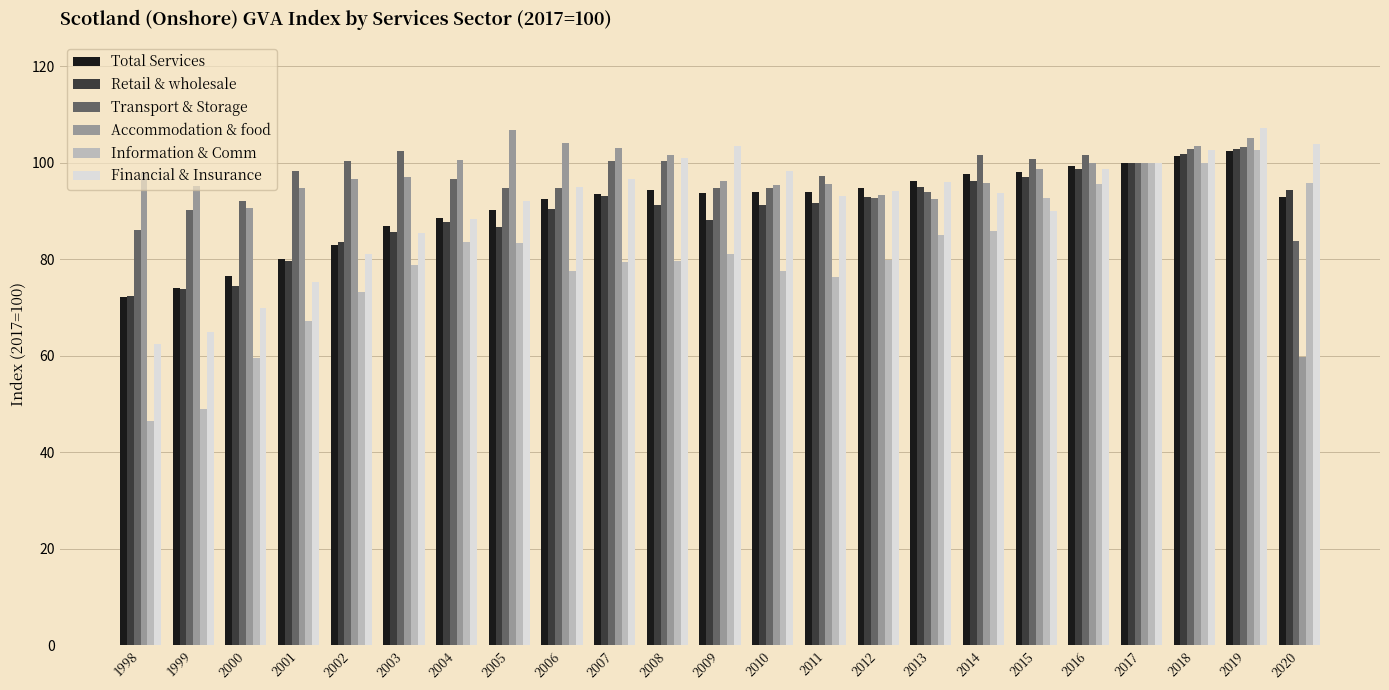

What is the sum of all Total Services values?

2095.1